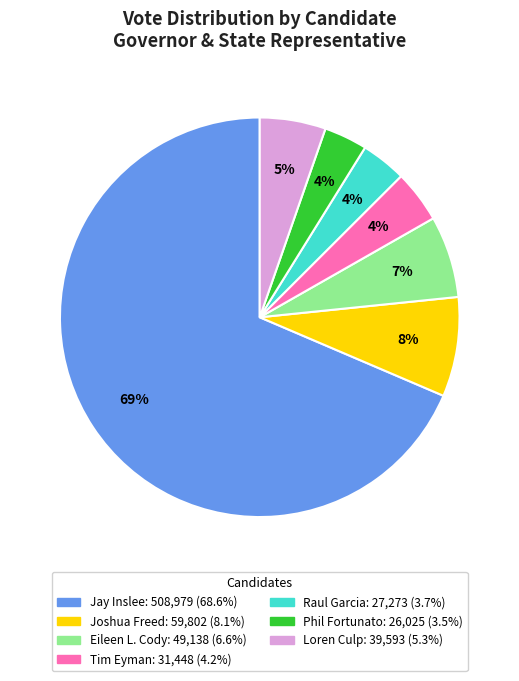

Between Loren Culp and Tim Eyman, which is larger?

Loren Culp